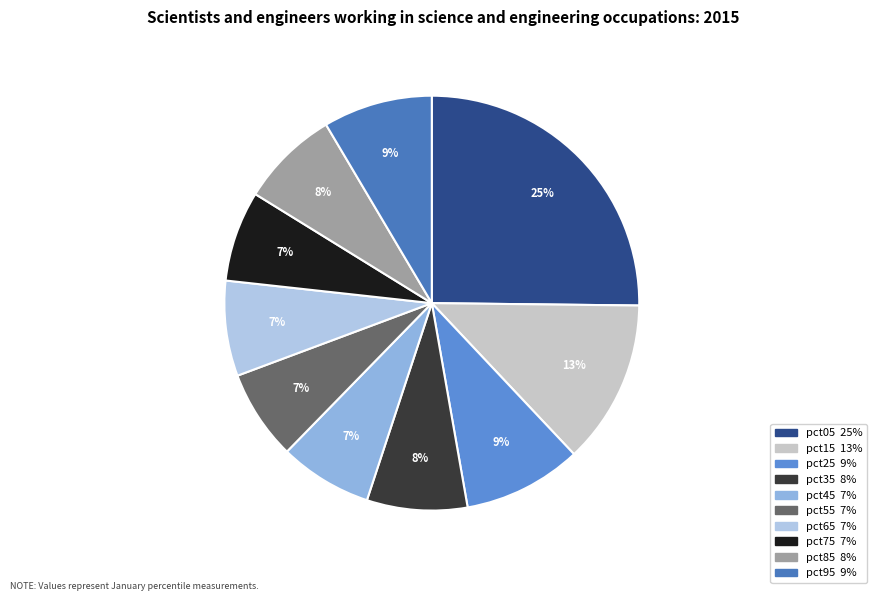

Which slice is the largest?

pct05